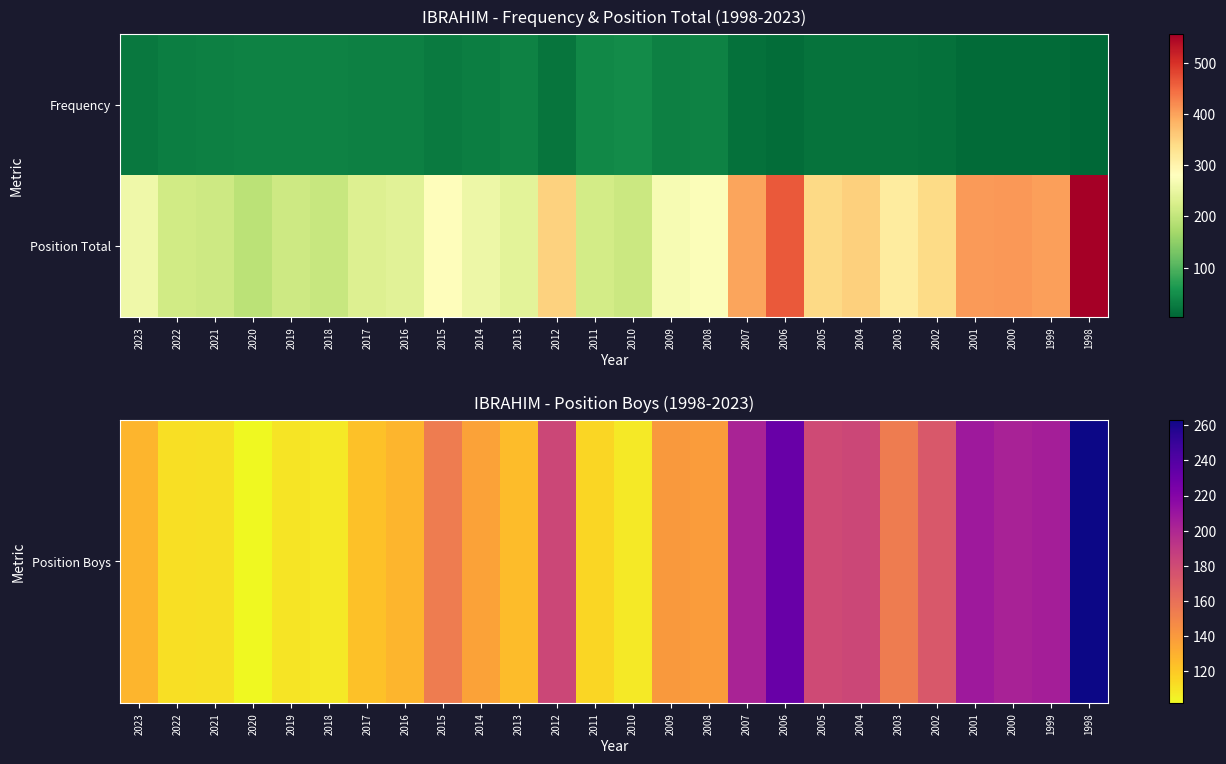

What is the spread (max minus min) of values at 2013?

116